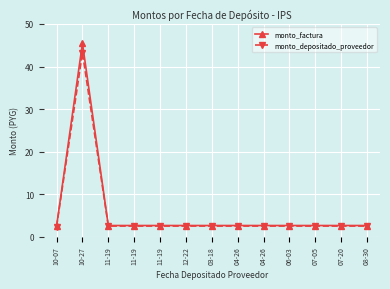

Reading left to right, what are all the values shown in this chart?

monto_factura: 2.5	45.5	2.7	2.7	2.7	2.7	2.7	2.7	2.7	2.7	2.7	2.7	2.7
monto_depositado_proveedor: 2.4	43.2	2.5	2.5	2.5	2.5	2.5	2.5	2.5	2.5	2.5	2.5	2.5